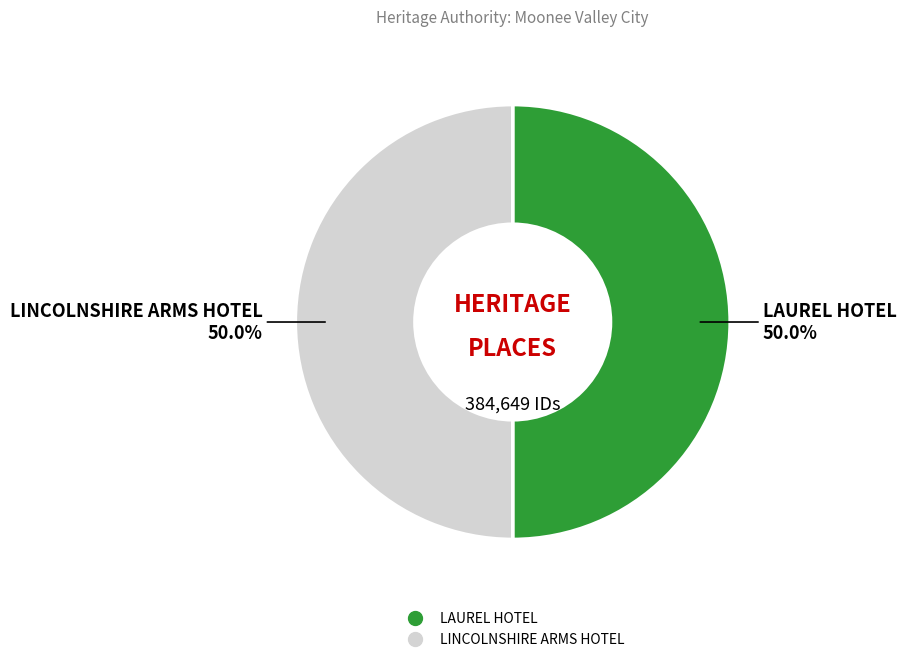

Combined, do LAUREL HOTEL and LINCOLNSHIRE ARMS HOTEL account for over 50%?

Yes